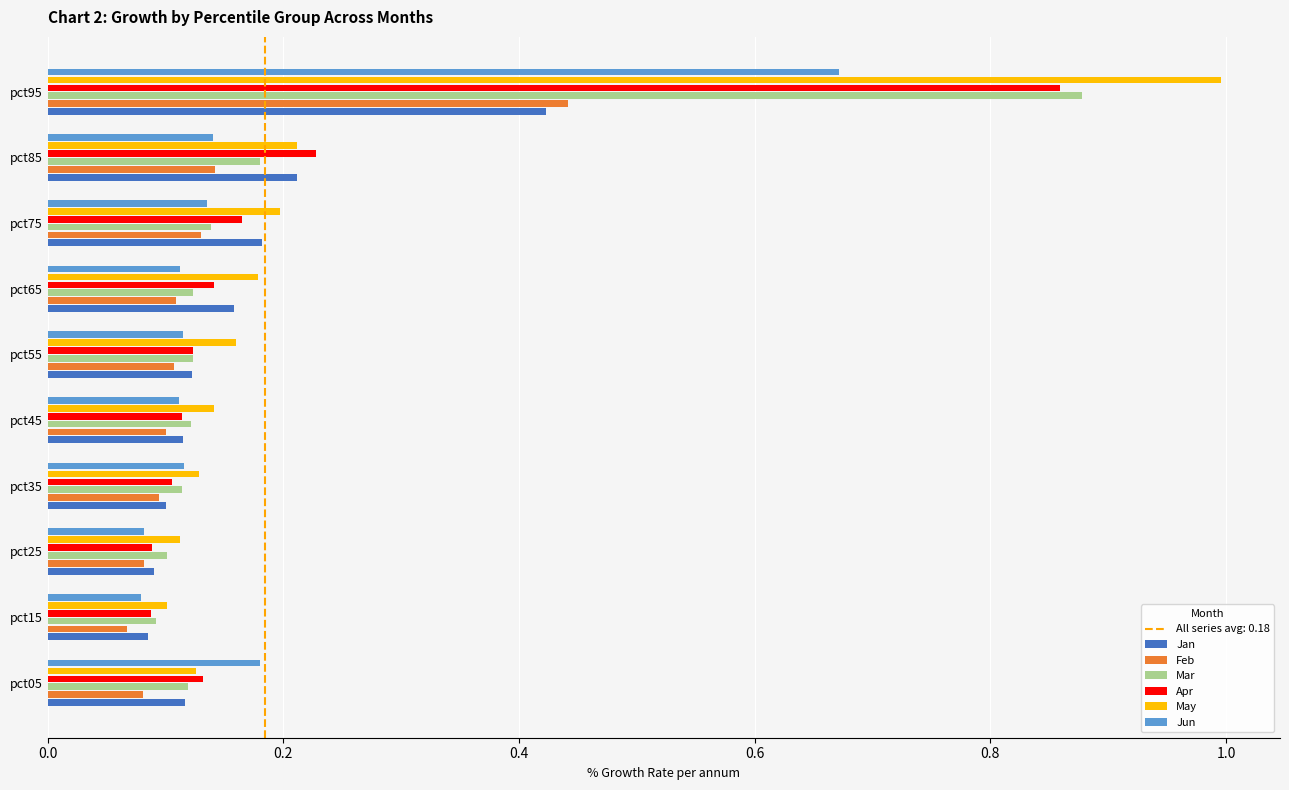

What is the sum of all Jun values?

1.7